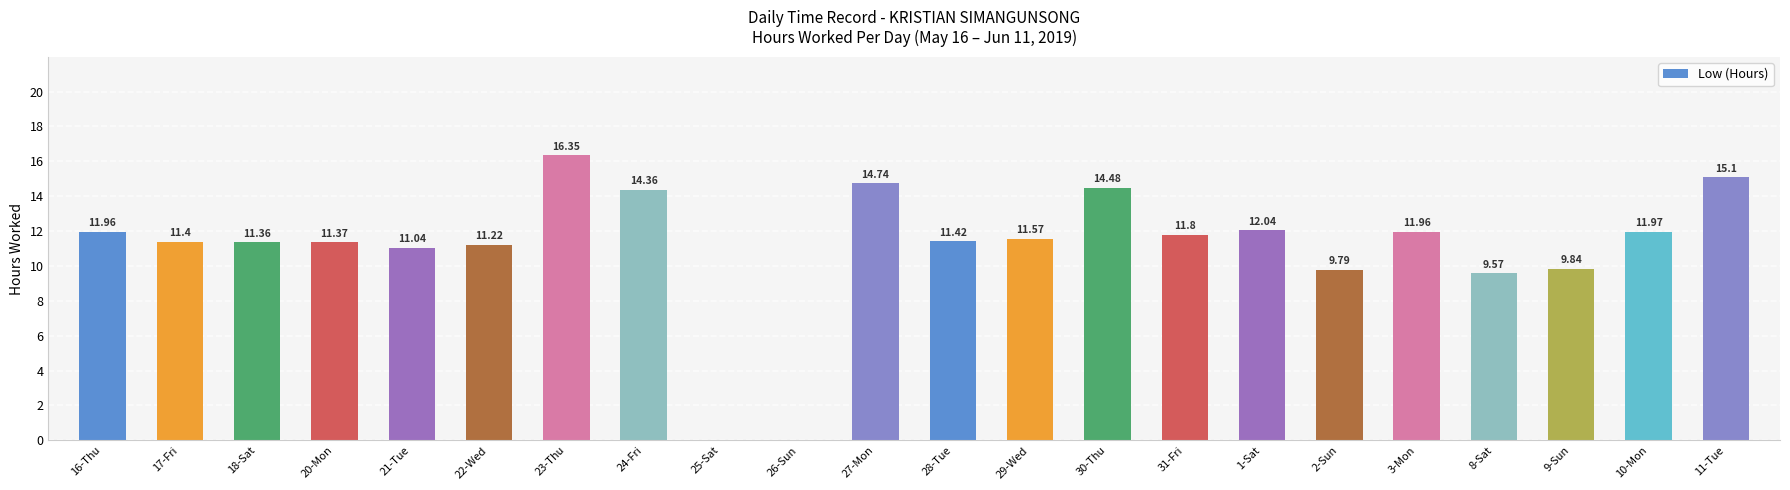

Approximately how many times larger is the value at 31-Fri compared to 29-Wed?

1.0